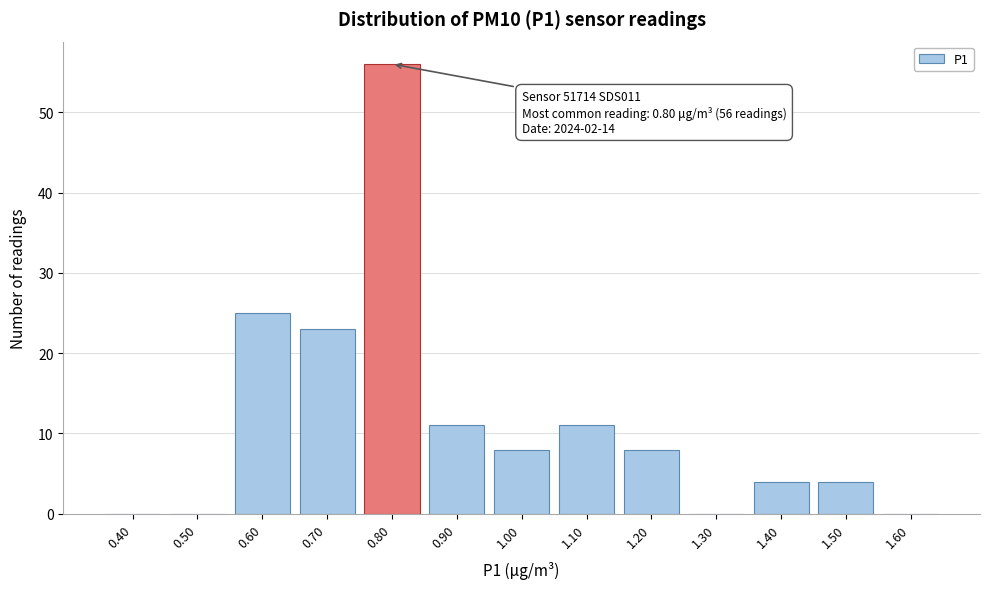

Reading left to right, extract all data points from this chart.

0.40=0	0.50=0	0.60=25	0.70=23	0.80=56	0.90=11	1.00=8	1.10=11	1.20=8	1.30=0	1.40=4	1.50=4	1.60=0